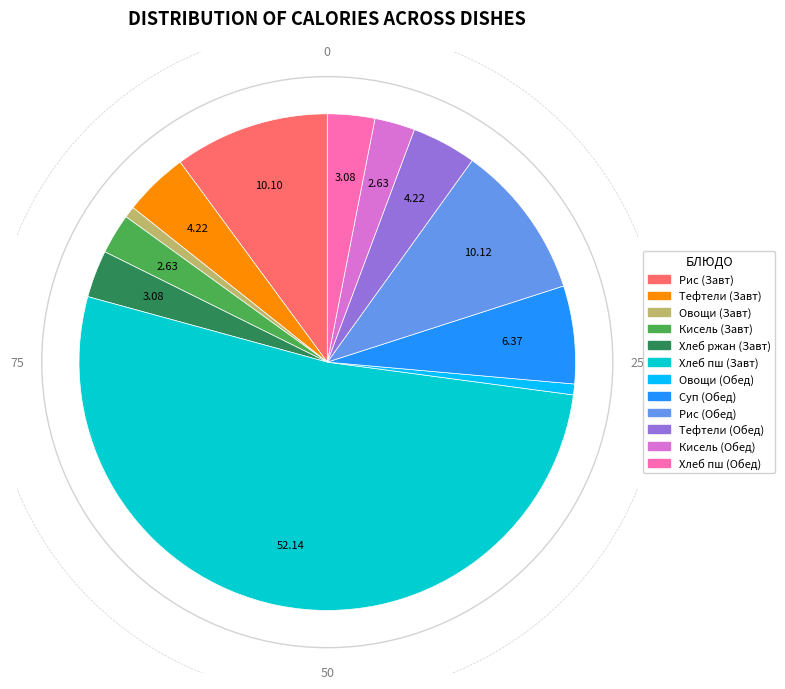

How many segments does this pie chart have?

12